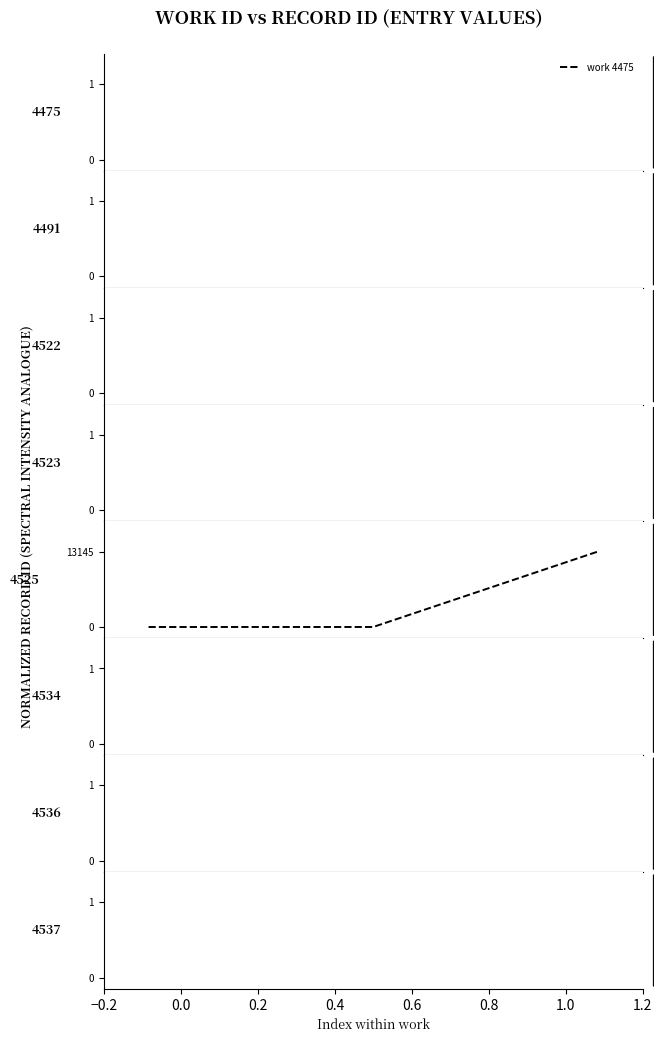

What is the difference between the maximum and minimum values?

13145